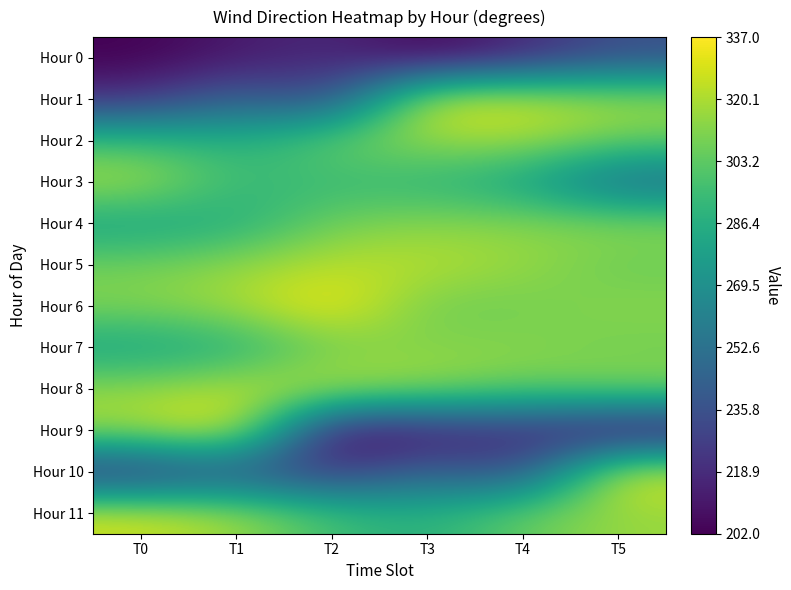

What is the total value across all series at T0?

3396